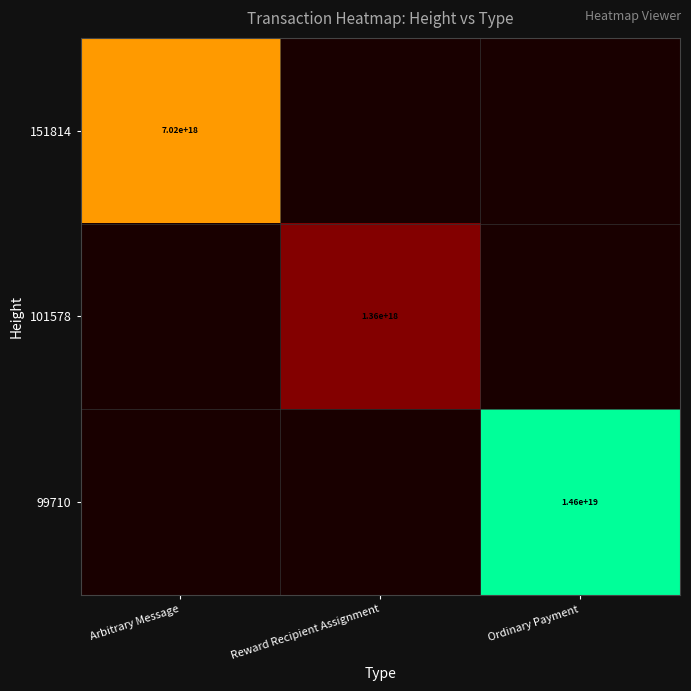

The value of 151814 at Arbitrary Message is 7020000000000000000. True or false?

True